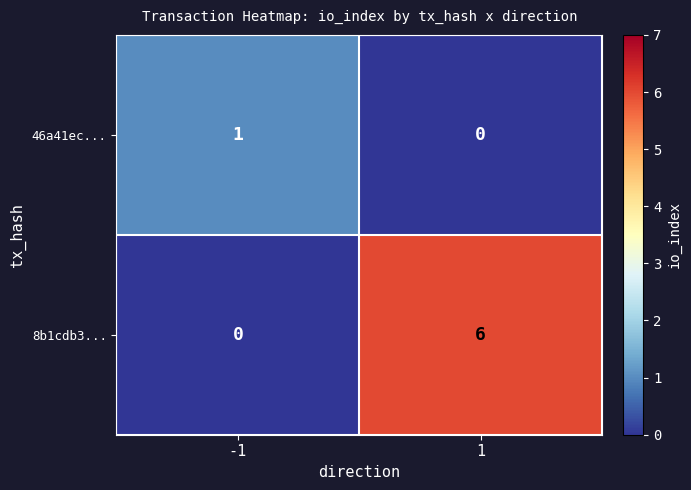

How many categories are shown in the chart?

2